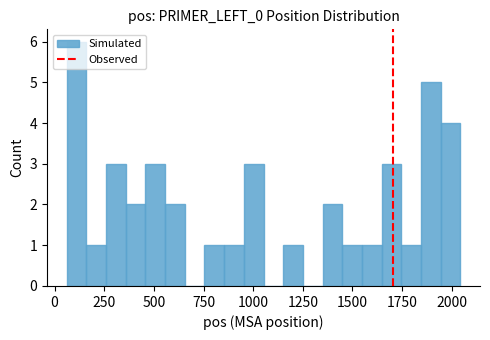

Read against the x-axis, roughly where is the centre of the tallest bar?

100